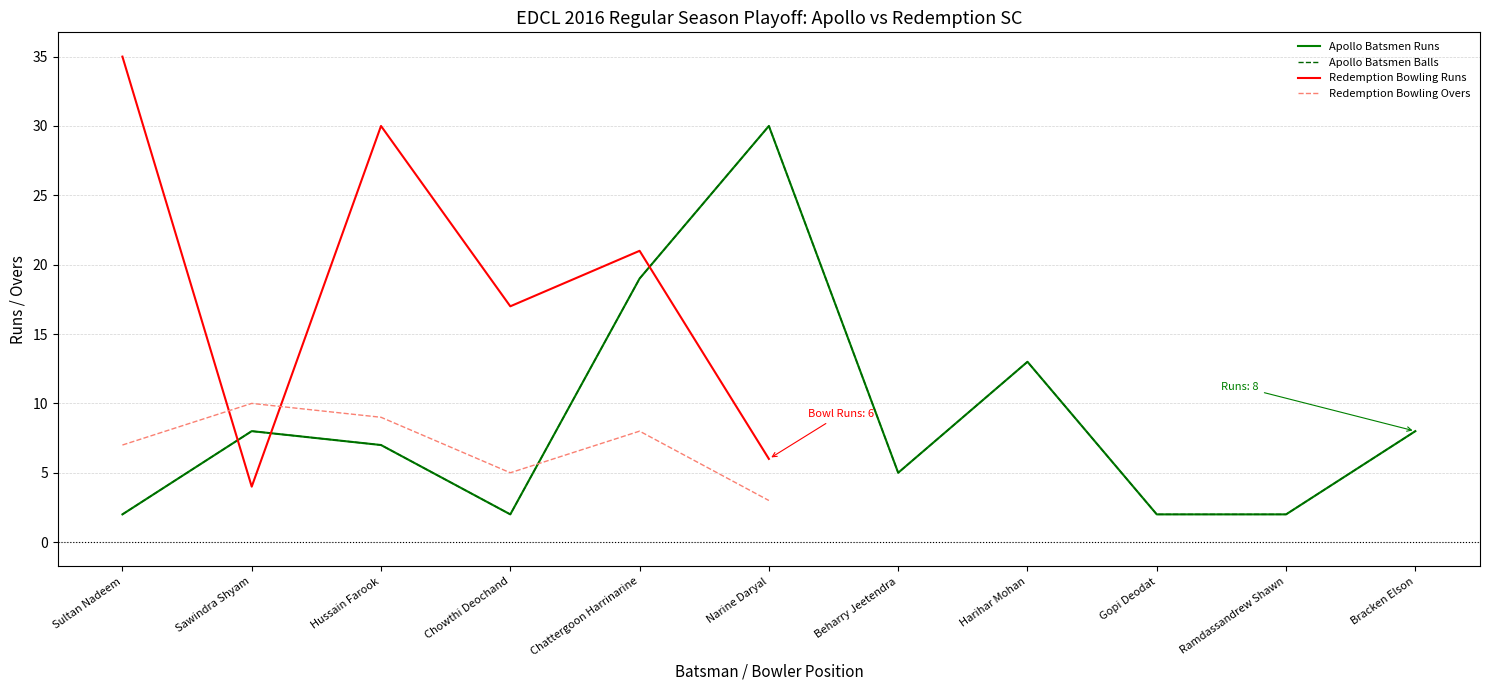

What is the minimum value for Apollo Batsmen Balls?

2